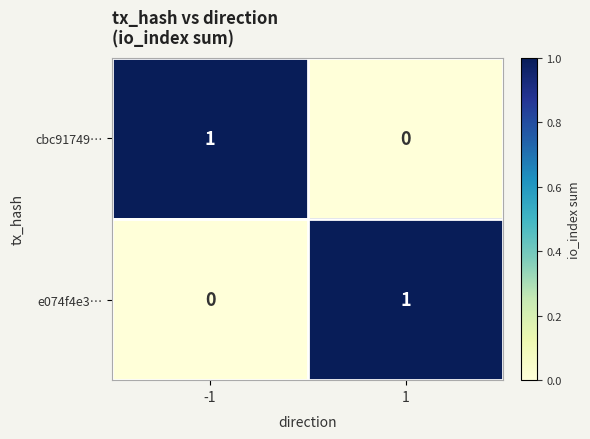

Is it true that e074f4e3… equals 0 at -1?

True